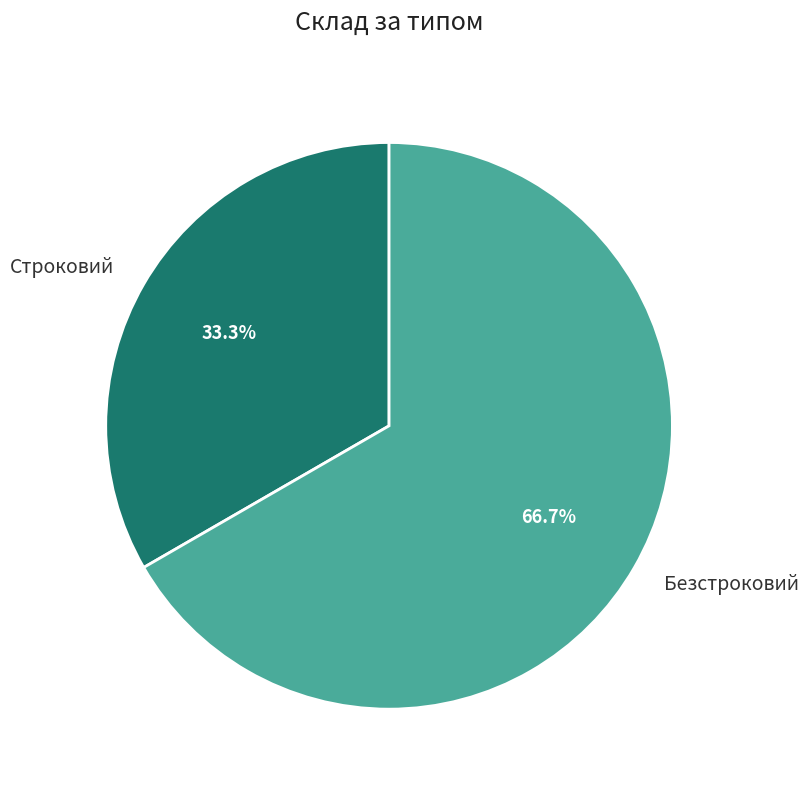

To the nearest percent, what portion does Строковий represent?

33%